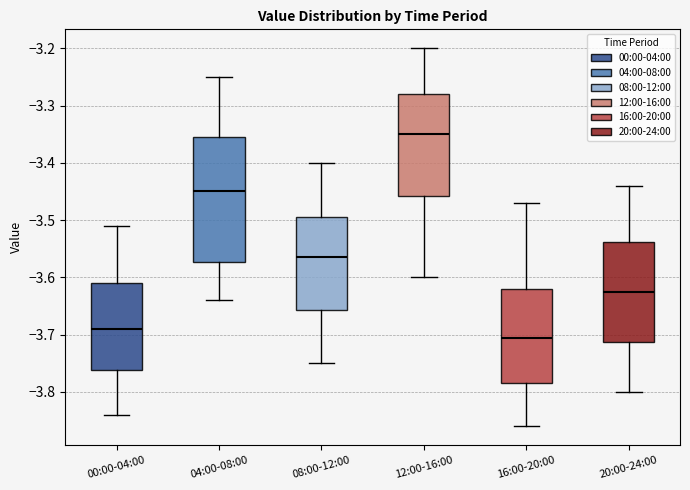

Reading left to right, read every box against the y-axis: the position of its median line, the range the box covers, and the ends of its whiskers. The values are not printed on the chart, so give them approximately, as read against the axis.

00:00-04:00: median -3.69, box -3.76 to -3.61, whiskers -3.84 to -3.51
04:00-08:00: median -3.45, box -3.57 to -3.35, whiskers -3.64 to -3.25
08:00-12:00: median -3.56, box -3.66 to -3.49, whiskers -3.75 to -3.40
12:00-16:00: median -3.35, box -3.46 to -3.28, whiskers -3.60 to -3.20
16:00-20:00: median -3.70, box -3.78 to -3.62, whiskers -3.86 to -3.47
20:00-24:00: median -3.62, box -3.71 to -3.54, whiskers -3.80 to -3.44